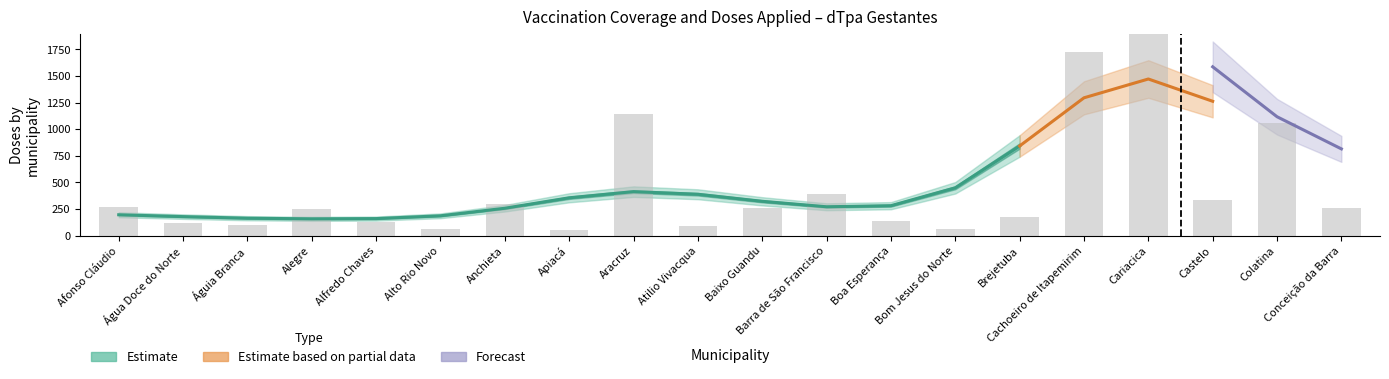

The COBERTURA VACINAL dTpa GESTANTES series shows 1.7 at Águia Branca. True or false?

False